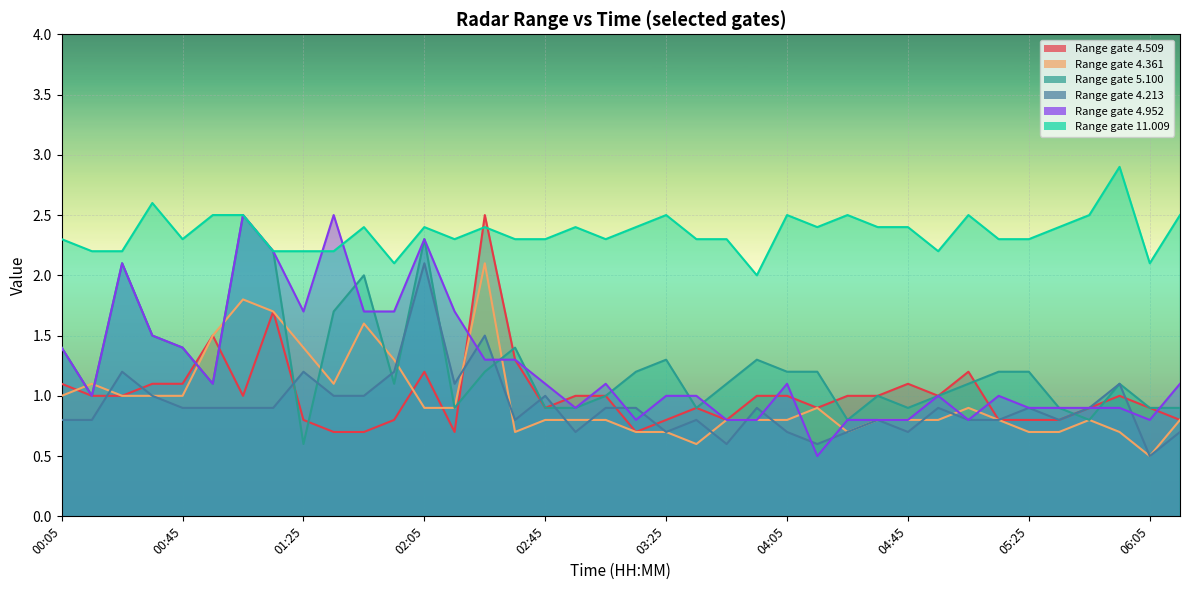

True or false: 11.009 and 4.213 cross at least once.

False